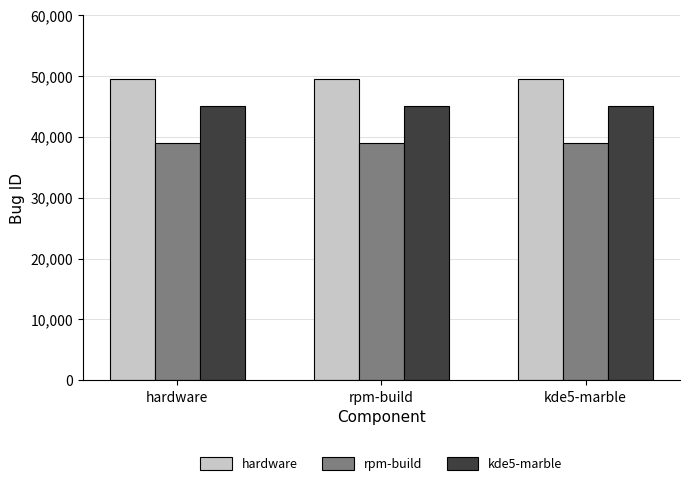

What is the difference between the highest and lowest values at hardware?

10574